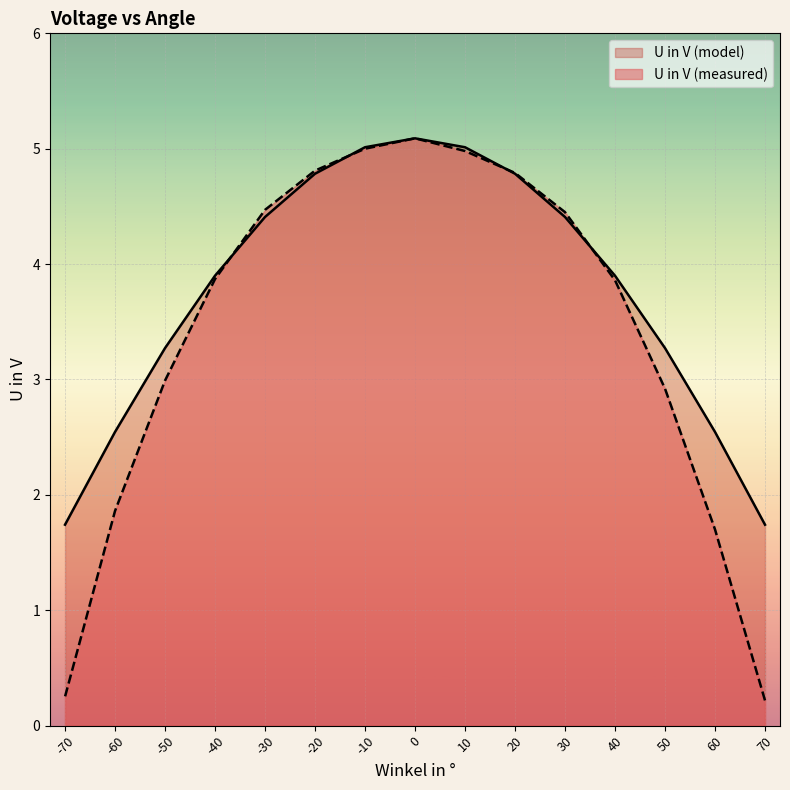

At -70, list the series in order from largest to smallest.

U in V (model), U in V (measured)